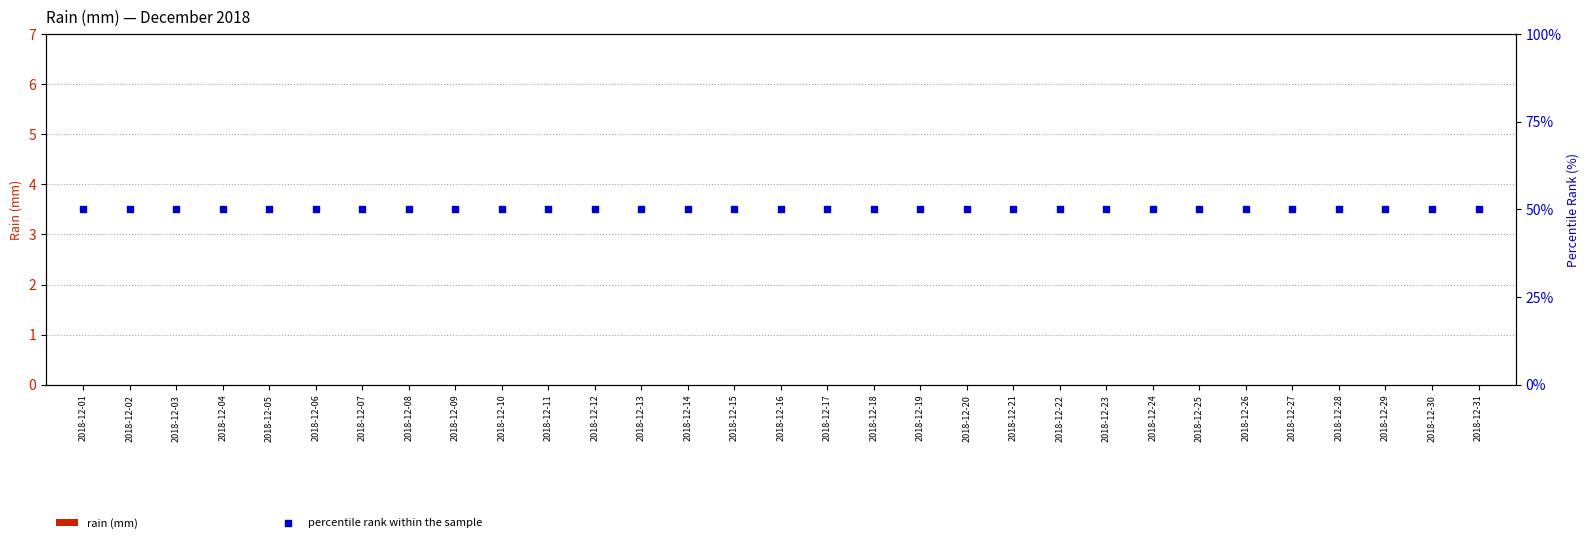

Which series has the widest spread of Y values?

rain (mm)